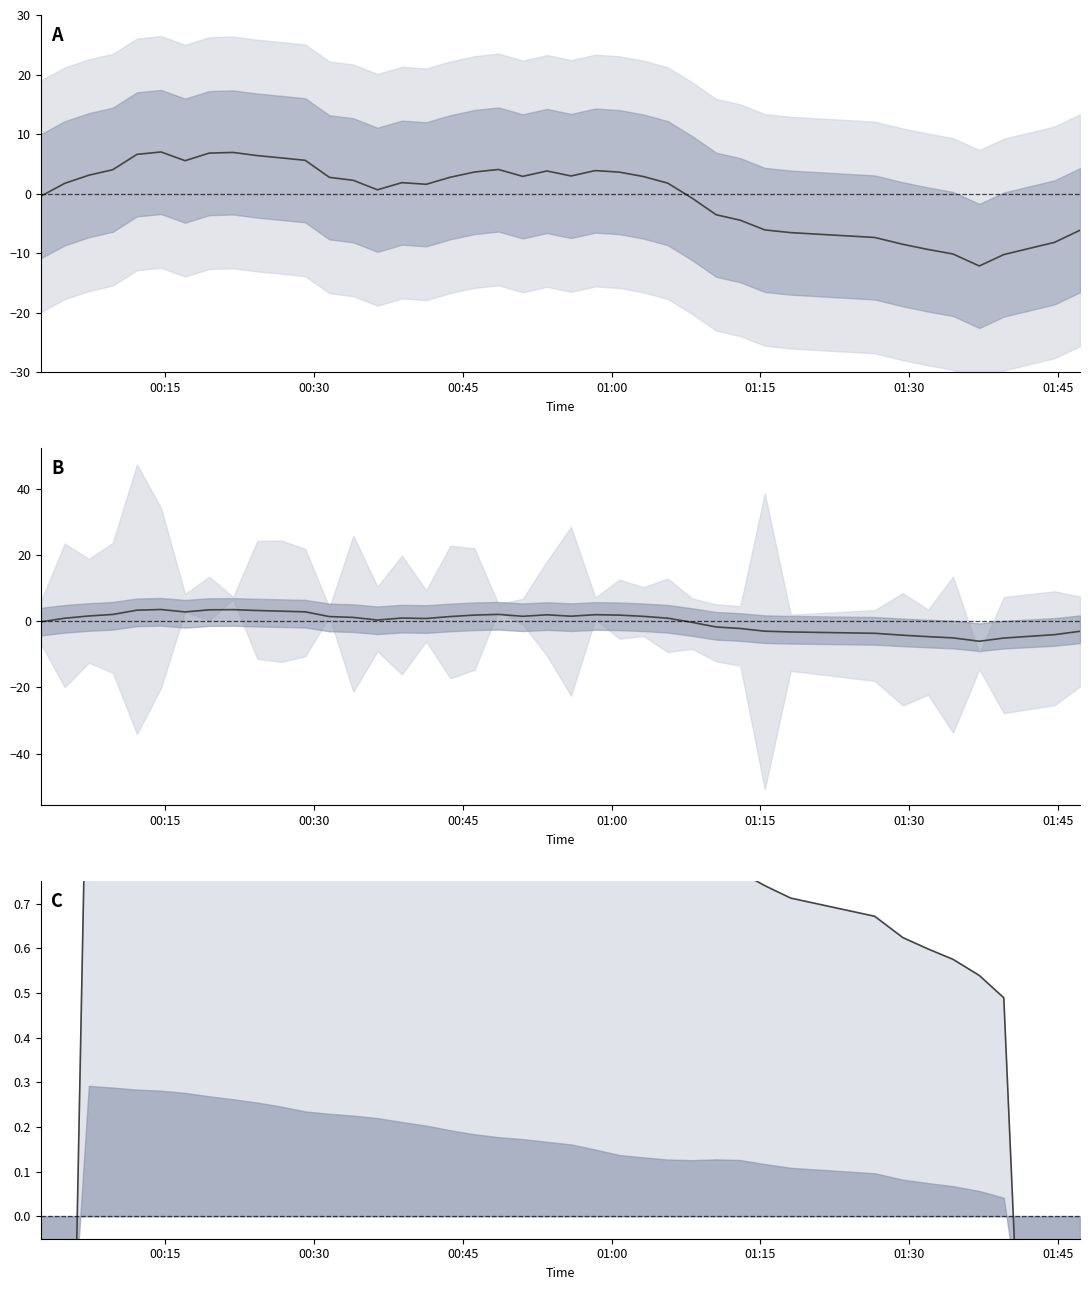

How many values in pressure deviation are below zero?

14